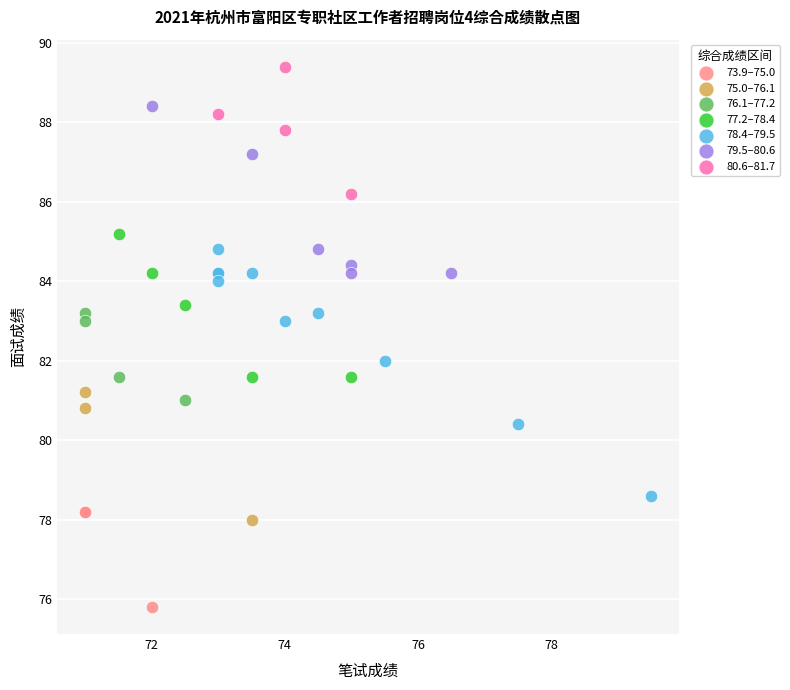

Which series contains the lowest Y value?

73.9–75.0